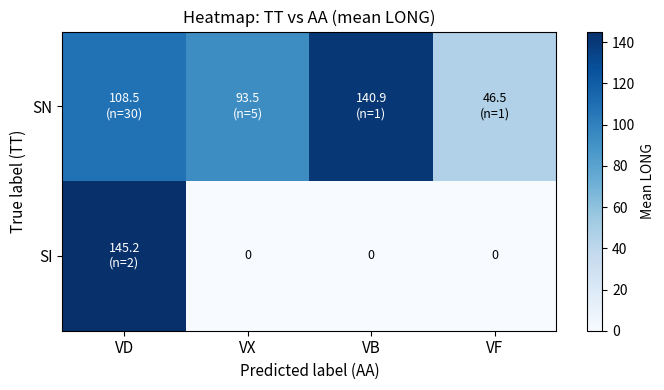

What is the sum of the SN values at VD and VB?

249.4